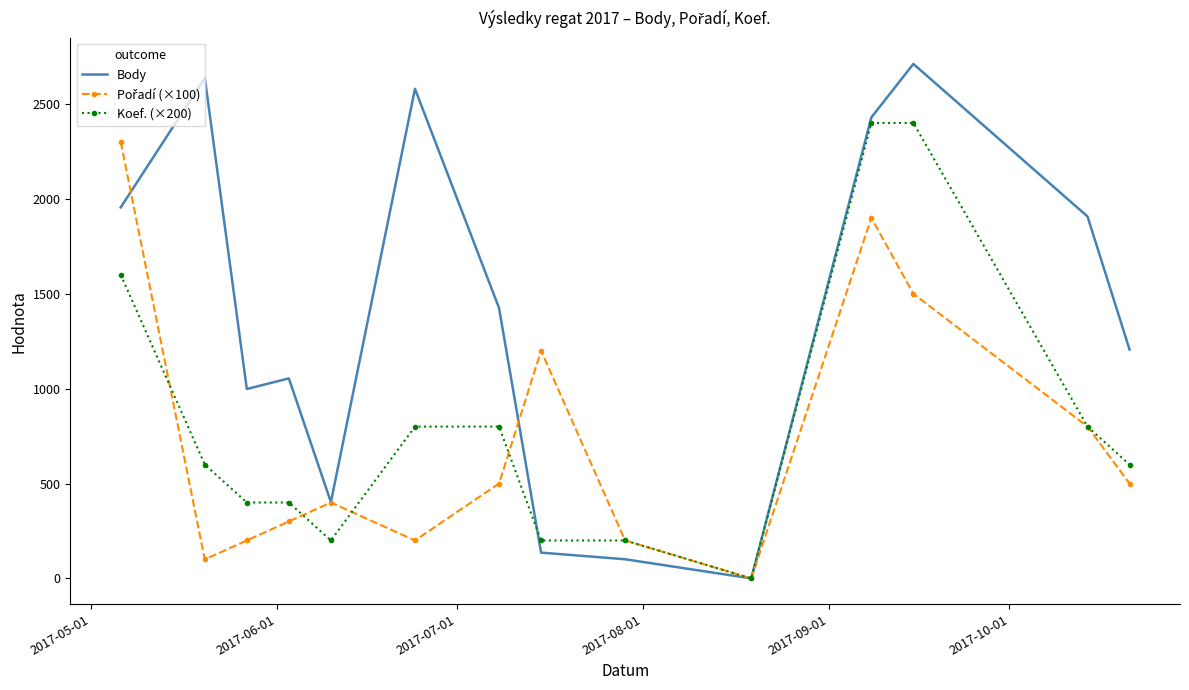

Which series has the largest total across all categories?

Body